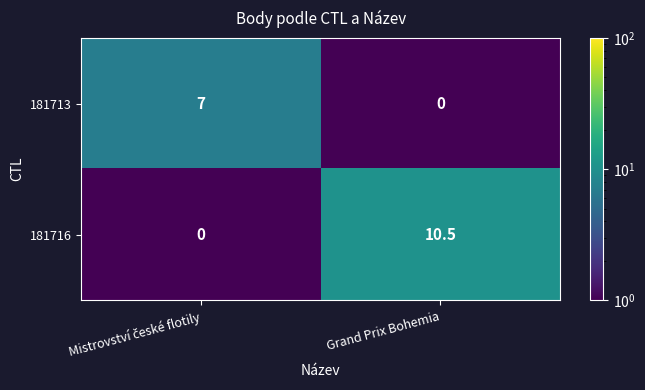

List the series in order of their overall mean, highest first.

181716, 181713